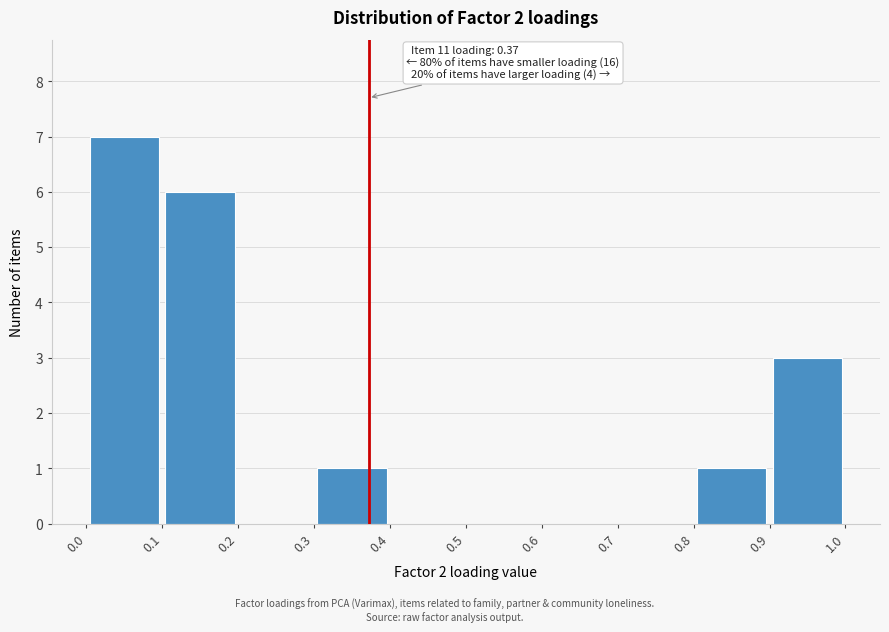

Over which range of the x-axis is the bar tallest?

0.0 to 0.1